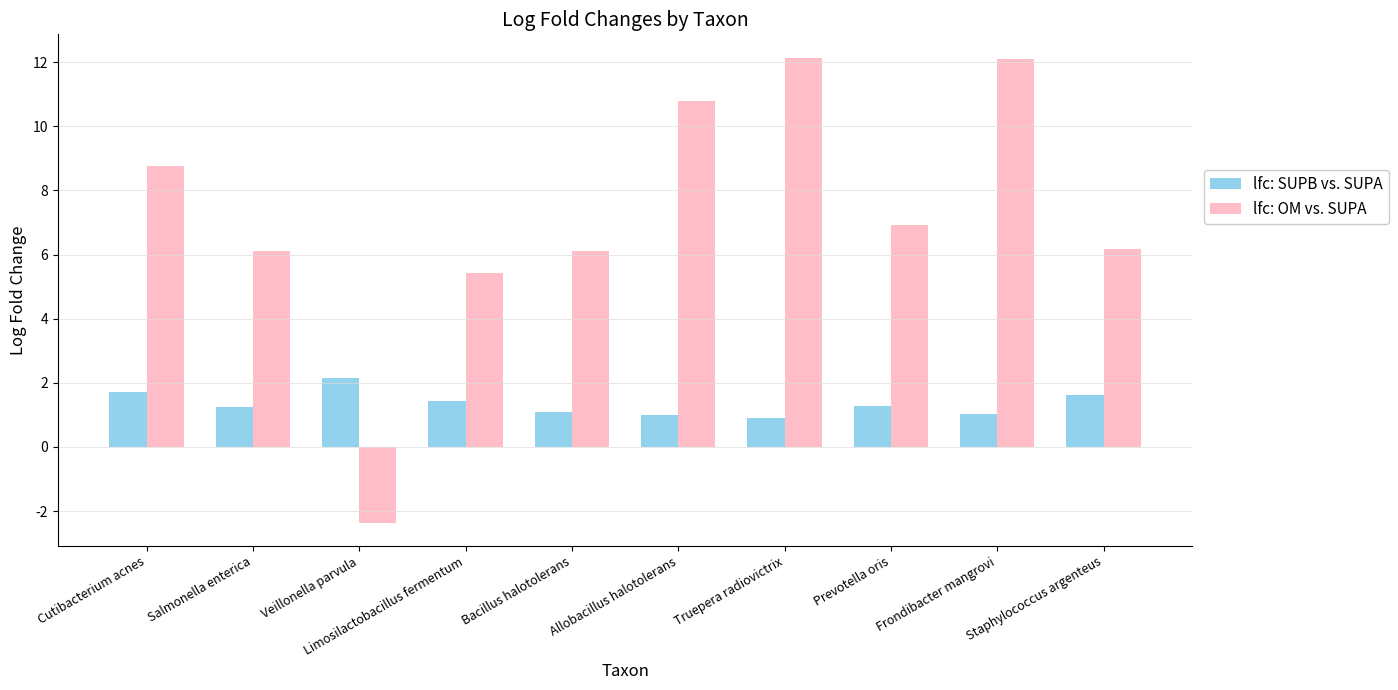

The lfc: OM vs. SUPA series shows 10.6 at Salmonella enterica. True or false?

False